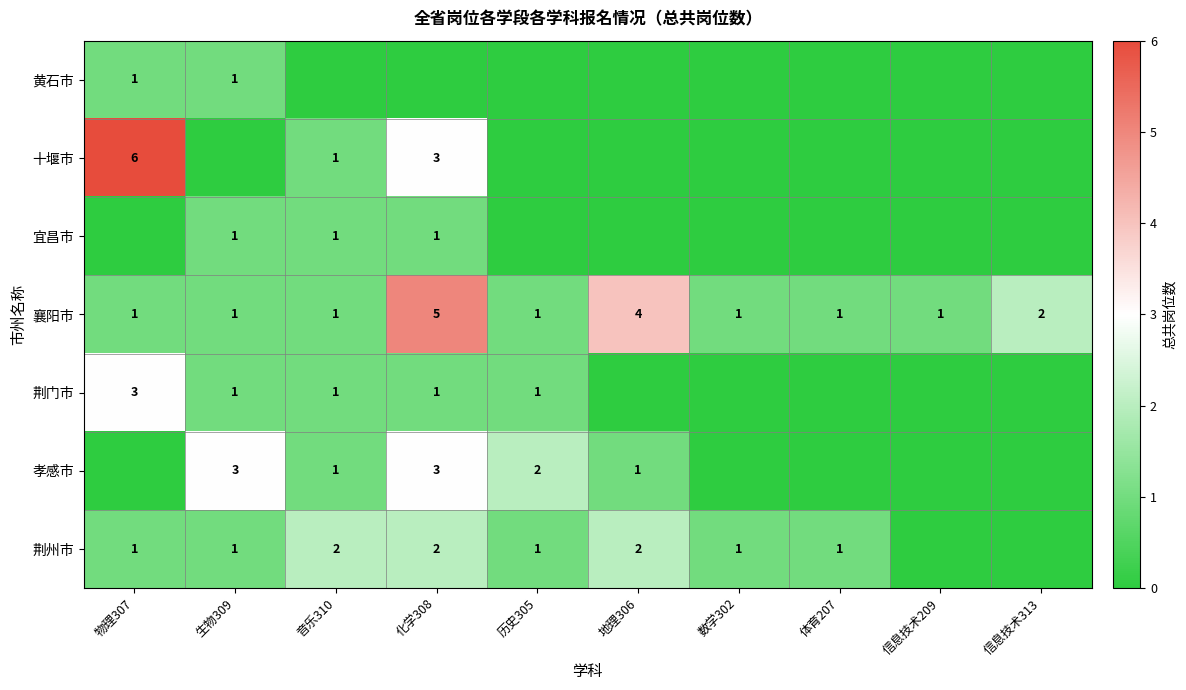

How many series are shown in this chart?

7